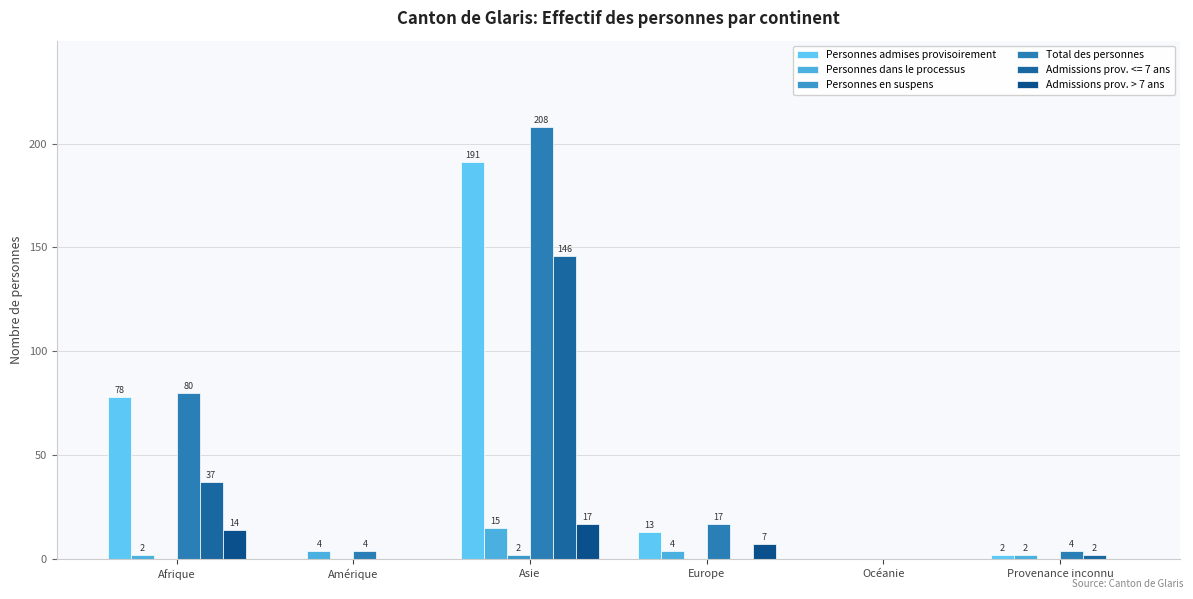

What is the difference between the maximum and minimum values in the Personnes dans le processus series?

15